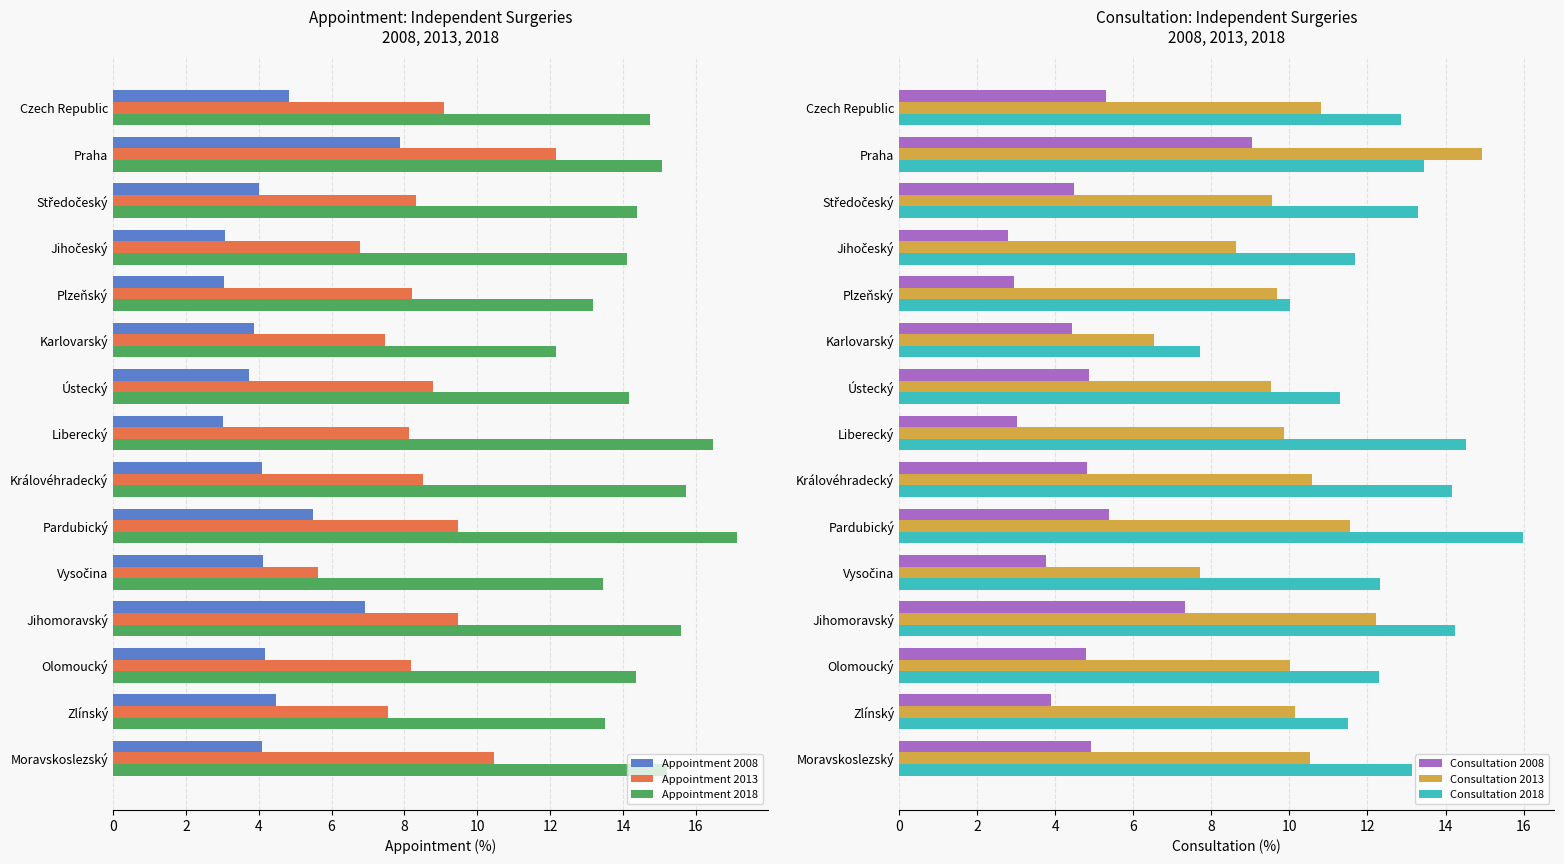

What is the highest value of the Consultation 2013 series?

14.9